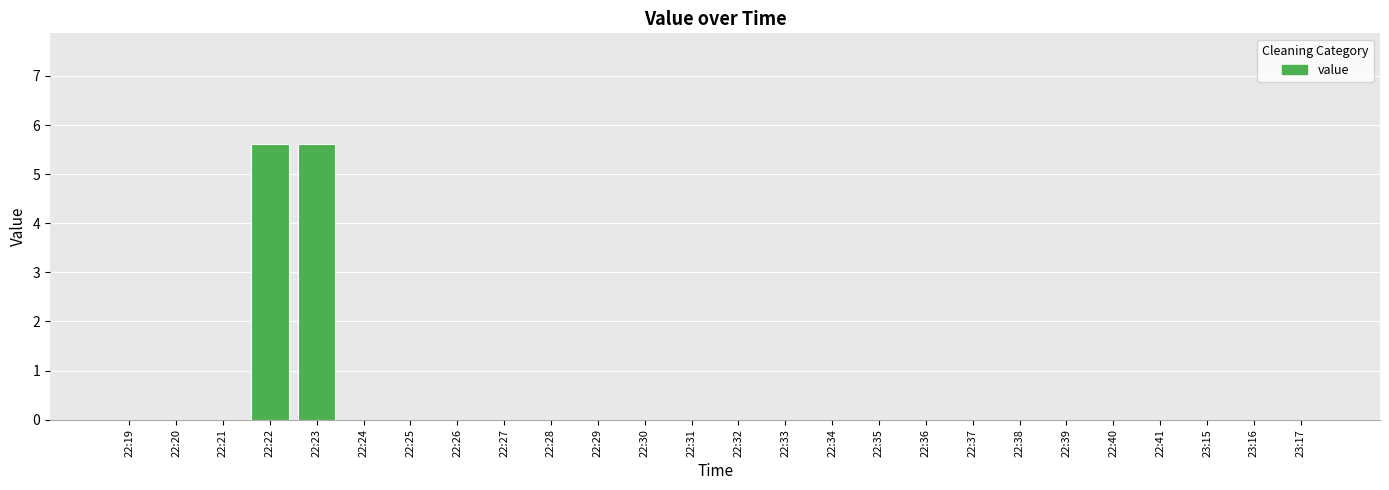

What is the sum of all values?

11.2